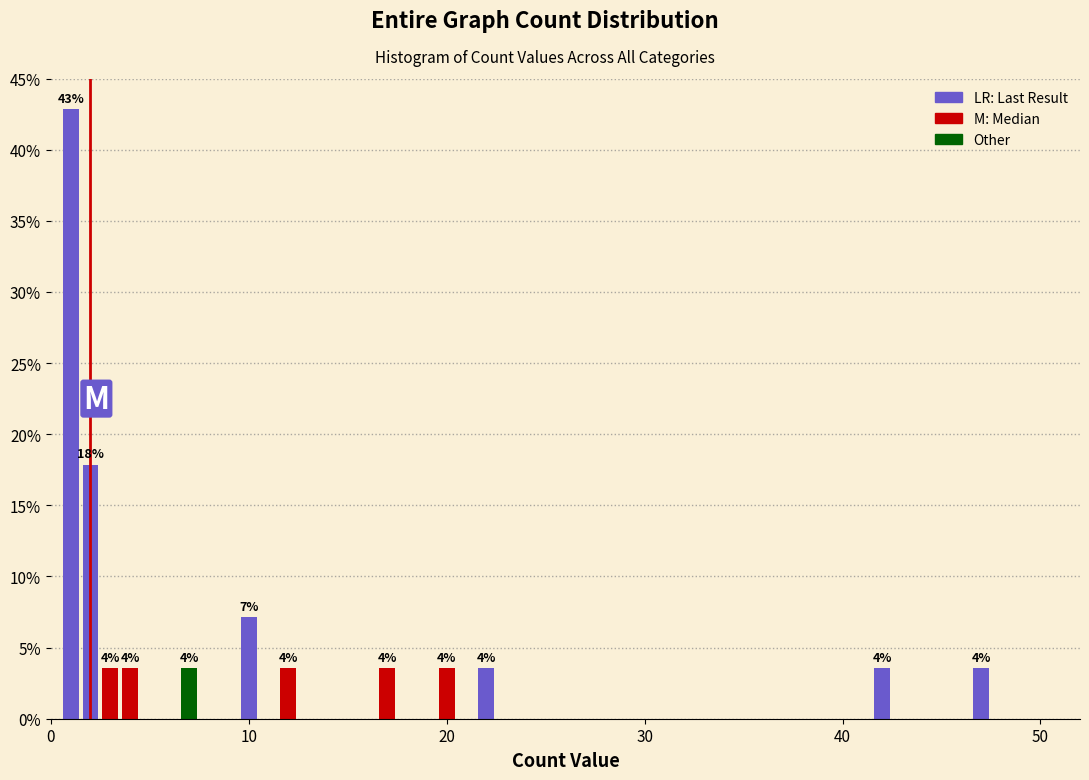

Around what value on the x-axis is the tallest bar? Give the approximate position of its centre, as read against the axis.

1